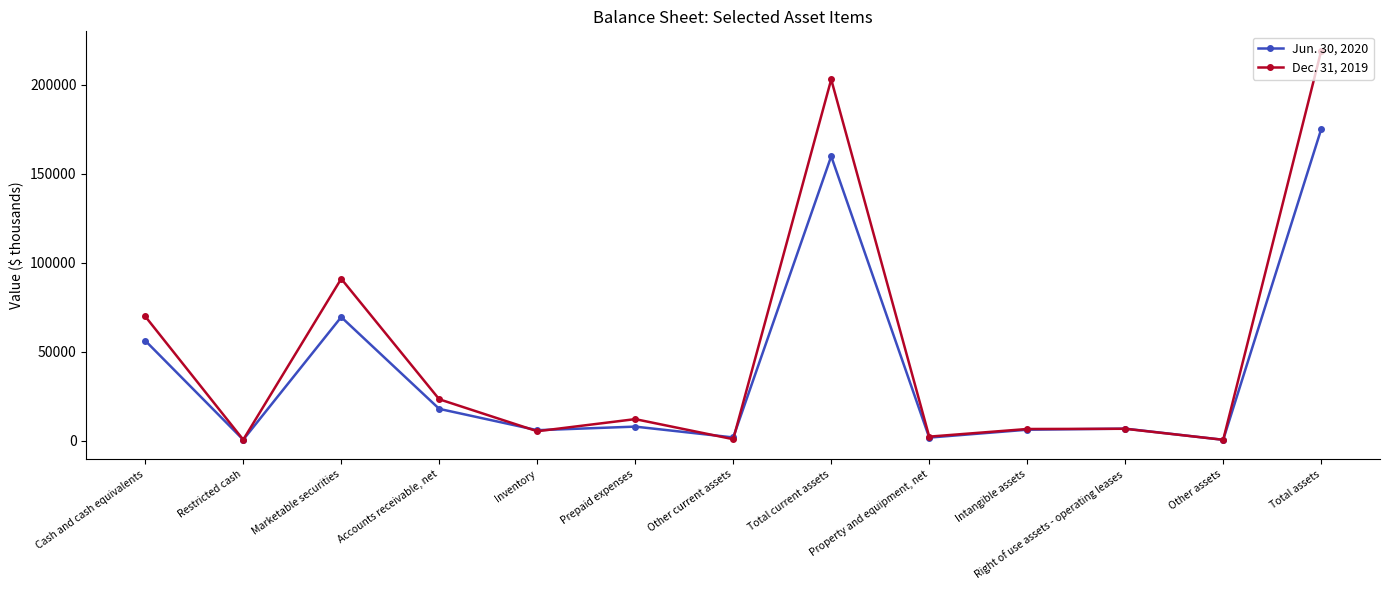

At which label is Dec. 31, 2019 closest to 109832?

Marketable securities